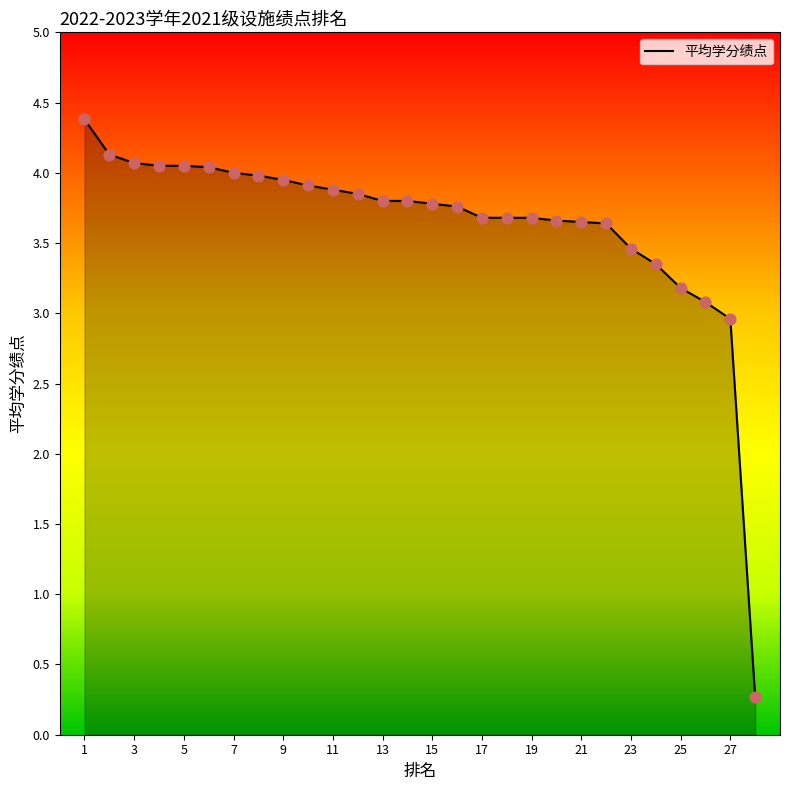

What is the maximum value shown in the chart?

4.4